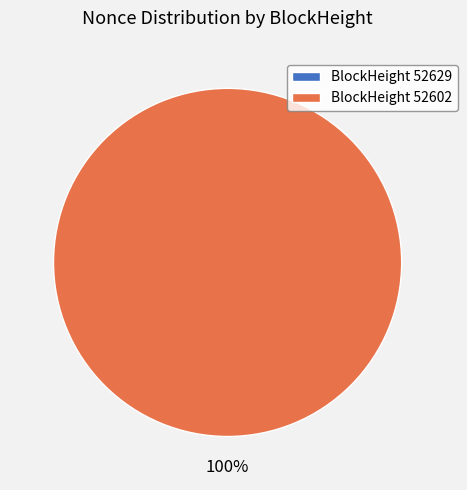

True or false: 52602 accounts for 100% of the total.

True